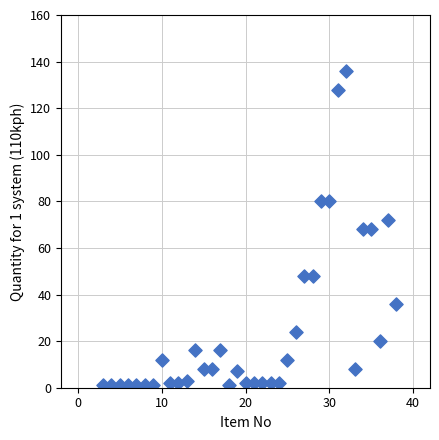

What is the range of Y values (max minus min)?

135